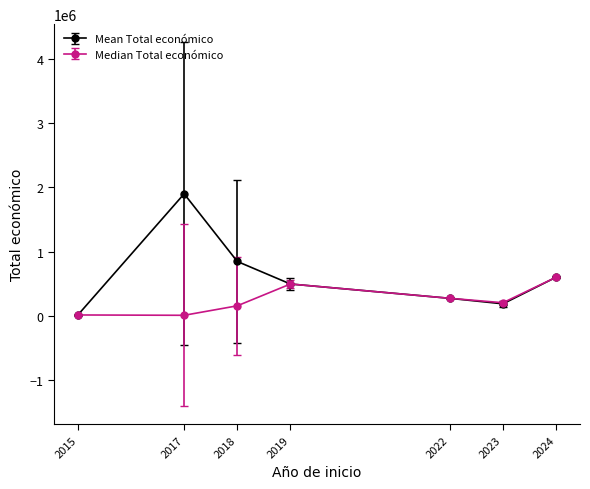

Which series changed the most between 2018 and 2023?

Mean Total económico